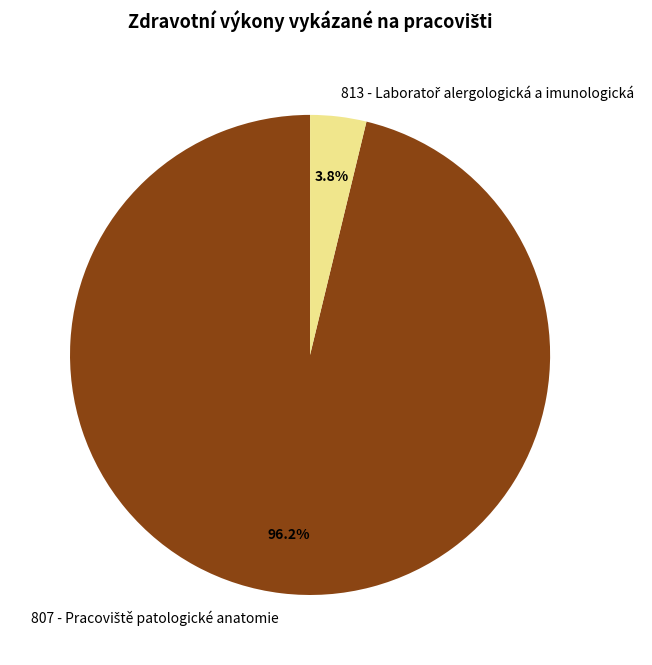

To the nearest percent, what is the average slice percentage?

50%